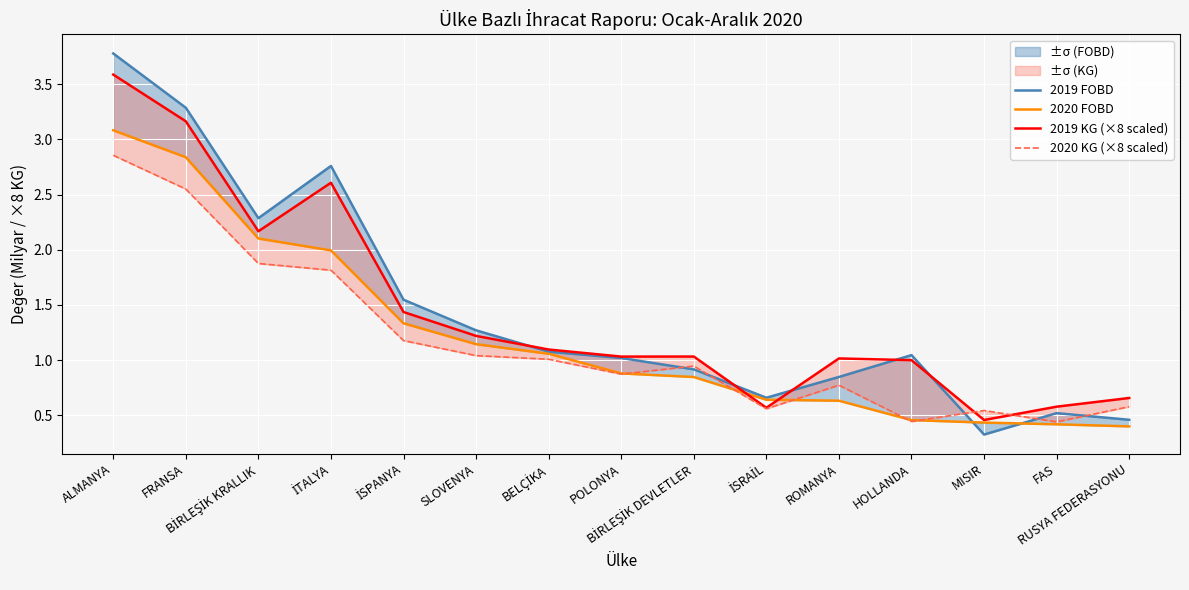

Is the value of 2019 FOBD at RUSYA FEDERASYONU greater than the value of 2020 KG (×8 scaled) at BİRLEŞİK DEVLETLER?

No